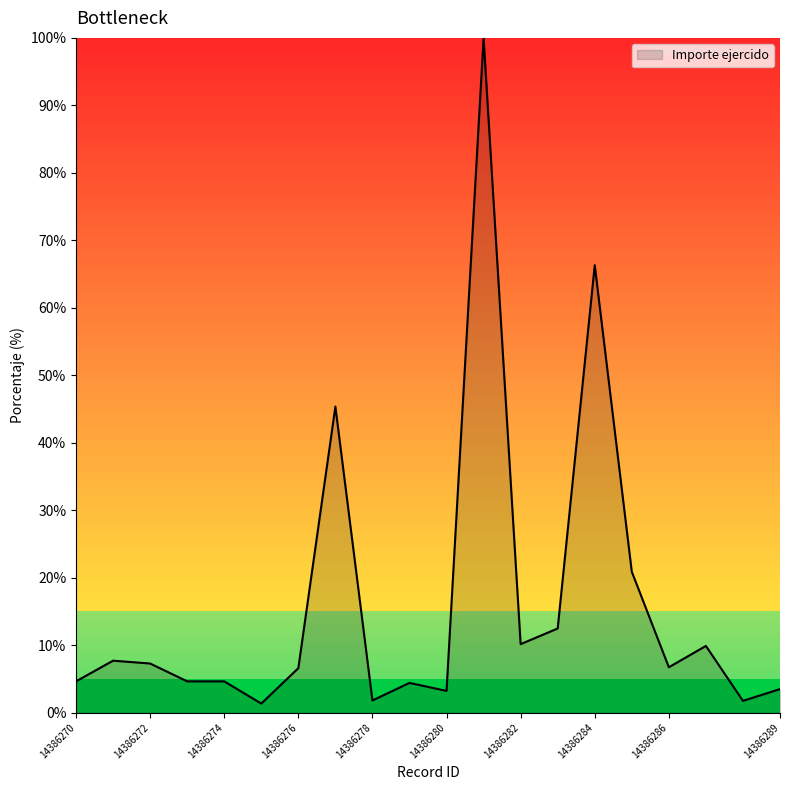

What is the greatest value displayed?

100.0